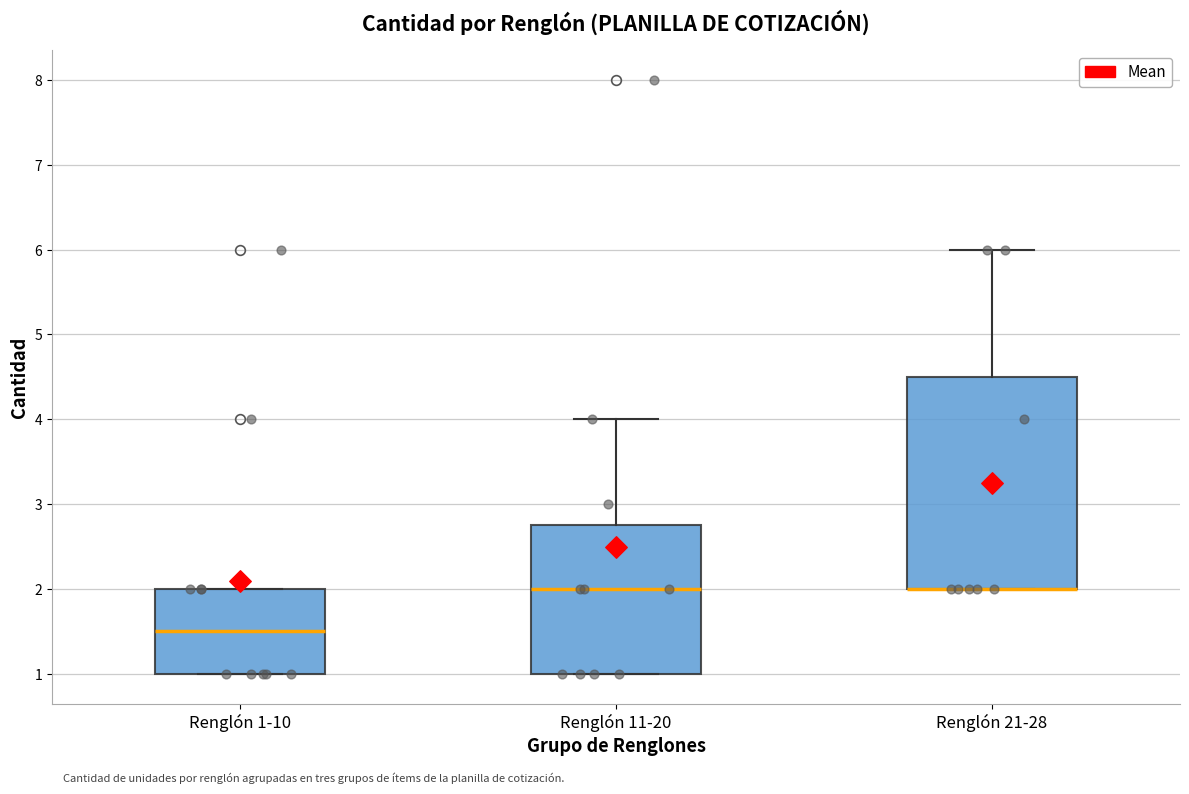

Reading left to right, transcribe this box plot: for each box, give where its median line is, the range the box spans, and where its two whiskers end, as read against the y-axis. The values are not printed on the chart, so give them approximately, as read against the axis.

Renglón 1-10: median 1.5, box 1.0 to 2.0, whiskers 1.0 to 2.0
Renglón 11-20: median 2.0, box 1.0 to 2.8, whiskers 1.0 to 4.0
Renglón 21-28: median 2.0 (drawn on the box's lower edge), box 2.0 to 4.5, whiskers 2.0 to 6.0